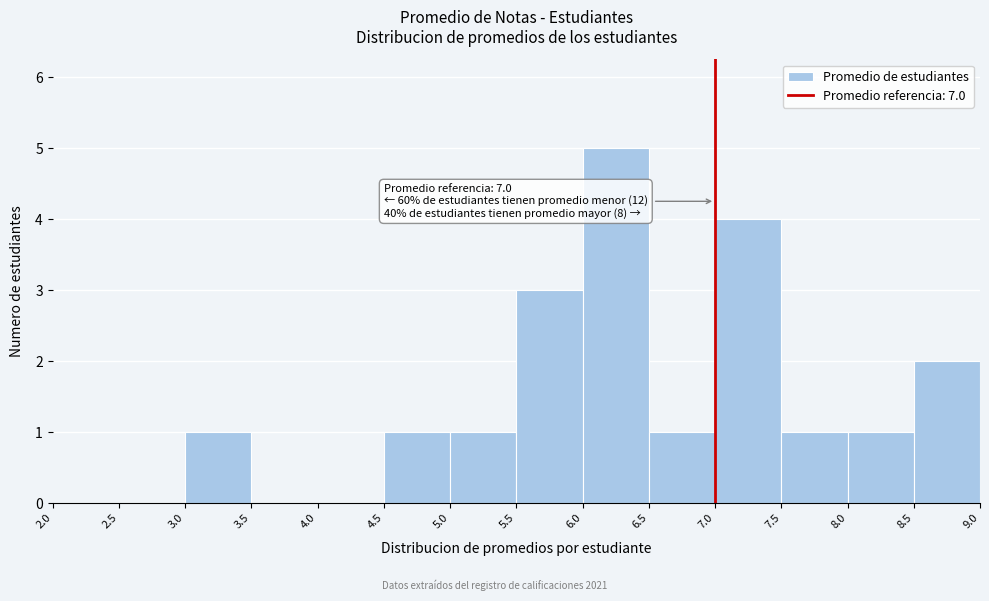

Which range on the x-axis has the tallest bar?

6.0 to 6.5